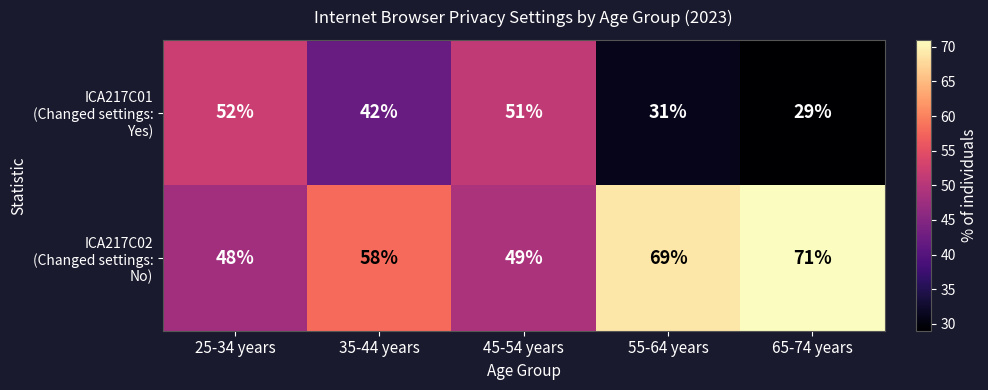

What is the smallest value displayed?

29